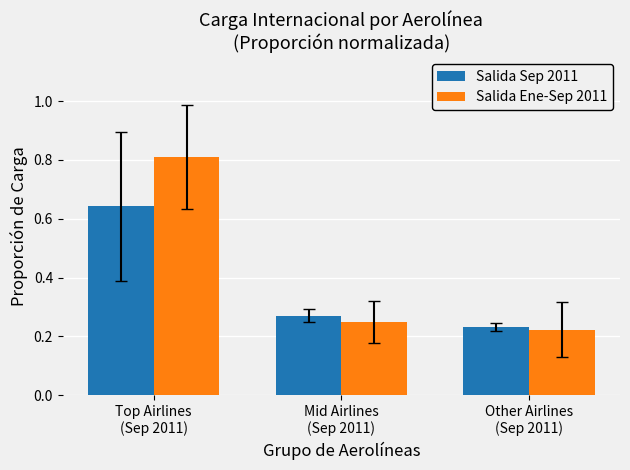

List the series in order of their peak value, highest first.

Salida Ene-Sep 2011, Salida Sep 2011